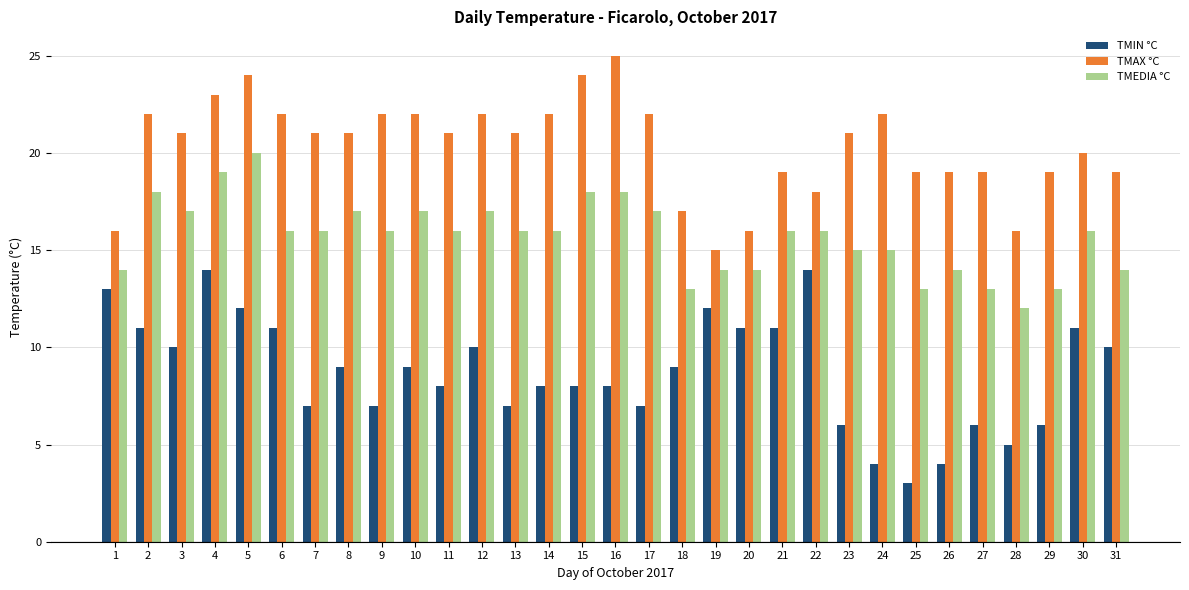

How many categories are shown in the chart?

31